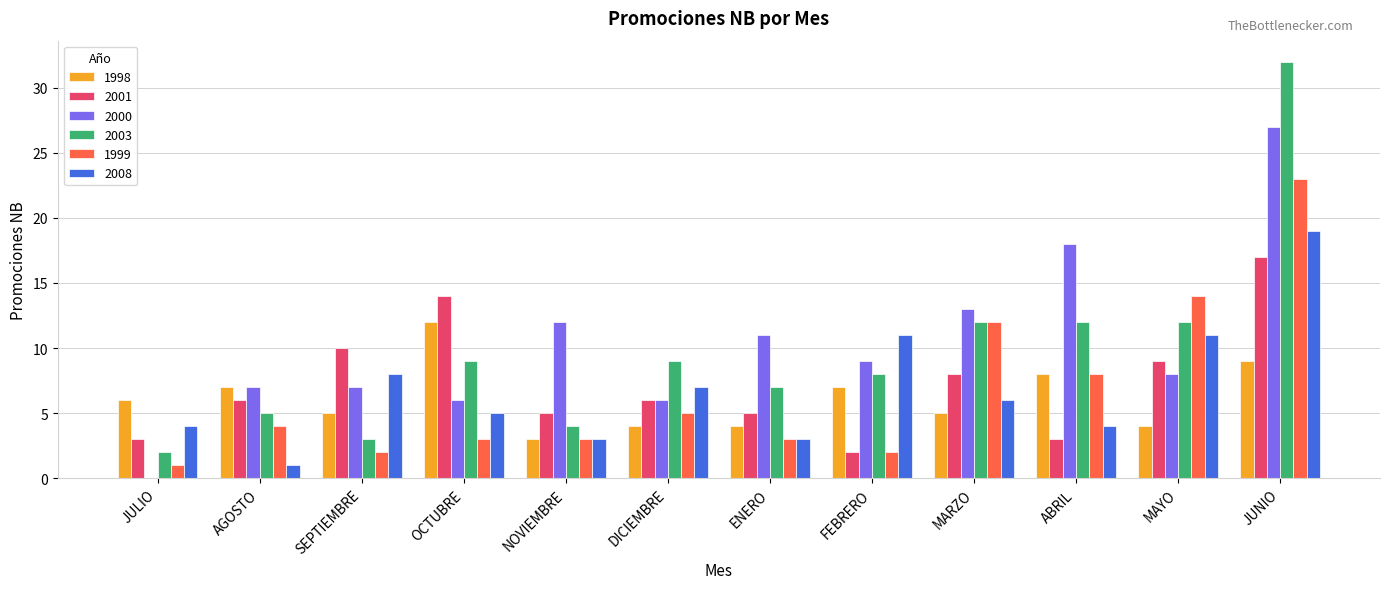

What is the total value across all series at NOVIEMBRE?

30